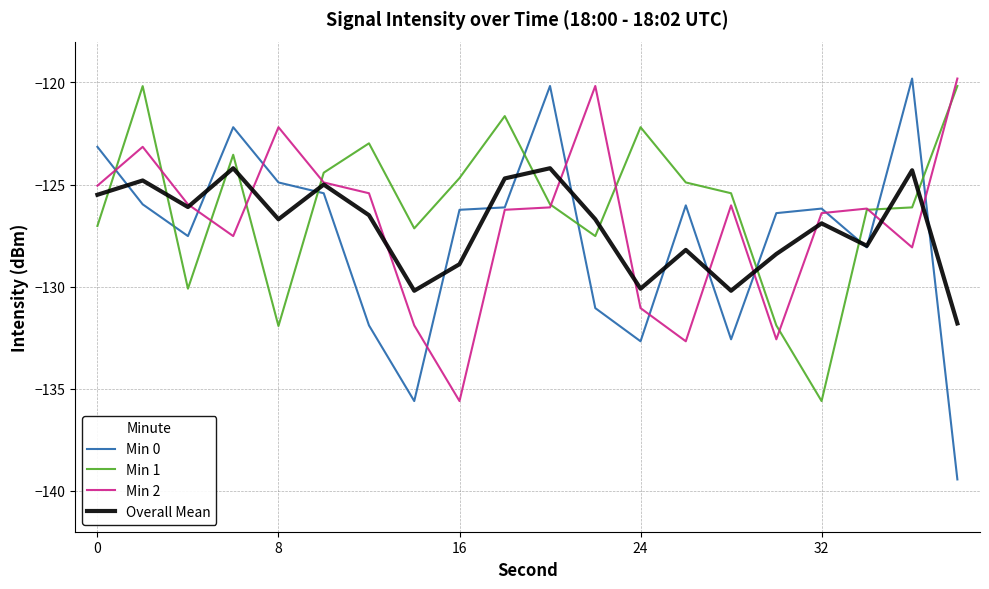

What is the smallest value displayed?

-139.4